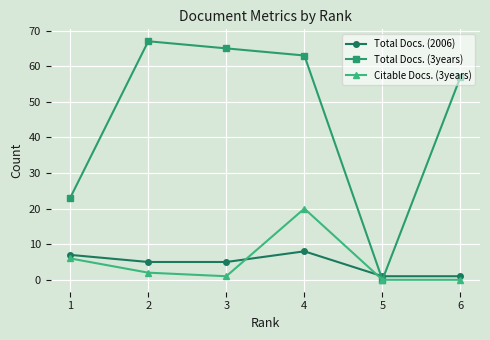

What is the value of the Total Docs. (3years) point at the 2nd from the left?

67